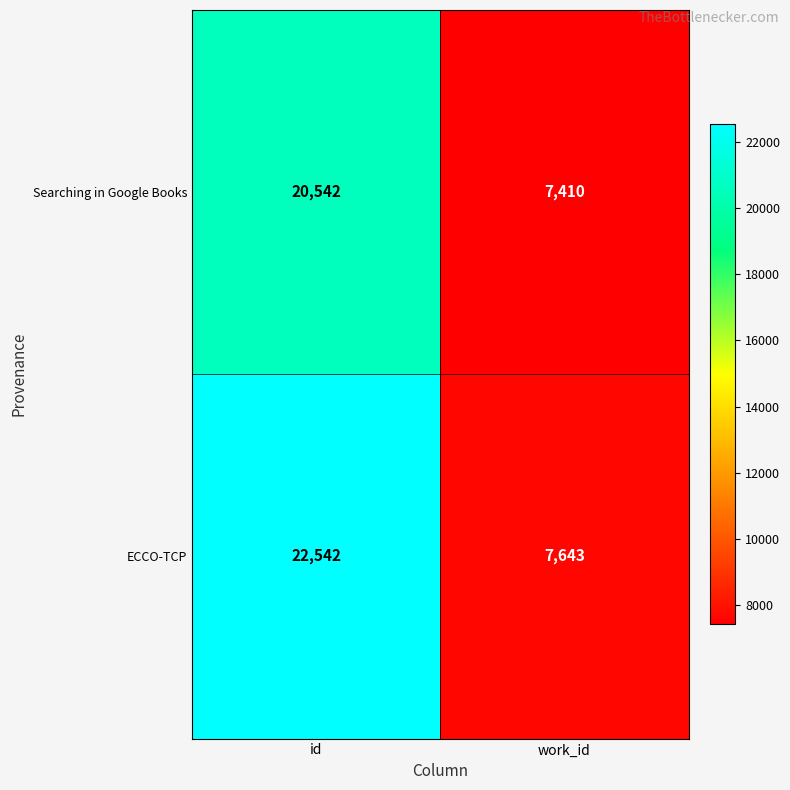

Reading left to right, extract all data points from this chart.

Searching in Google Books: 20542	7410
ECCO-TCP: 22542	7643